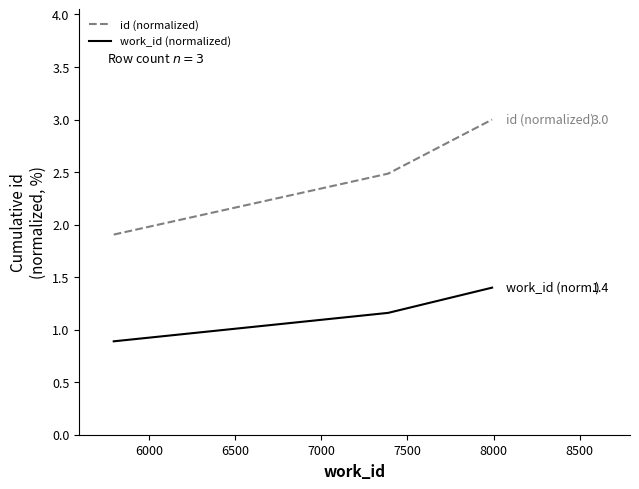

What is the smallest value displayed?

0.9